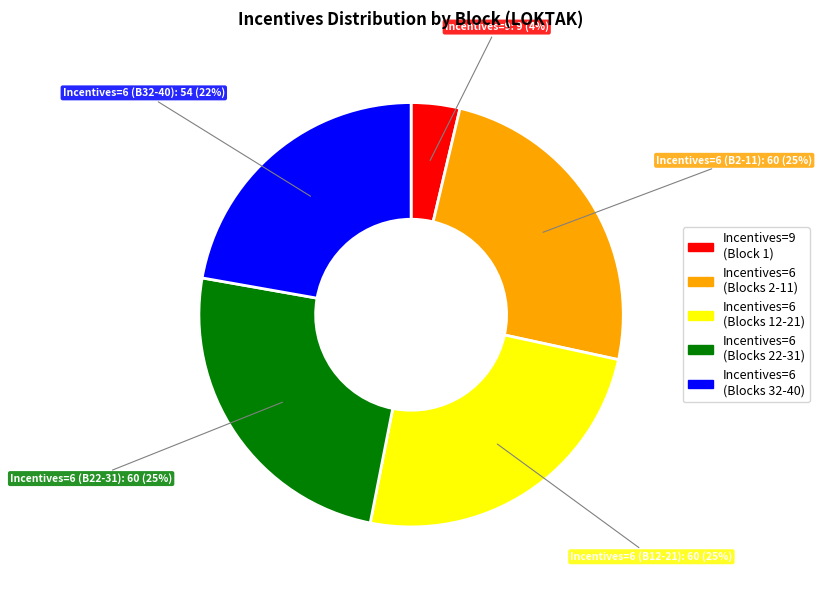

The Incentives=6 (Blocks 22-31) slice represents 13% of the pie. True or false?

False